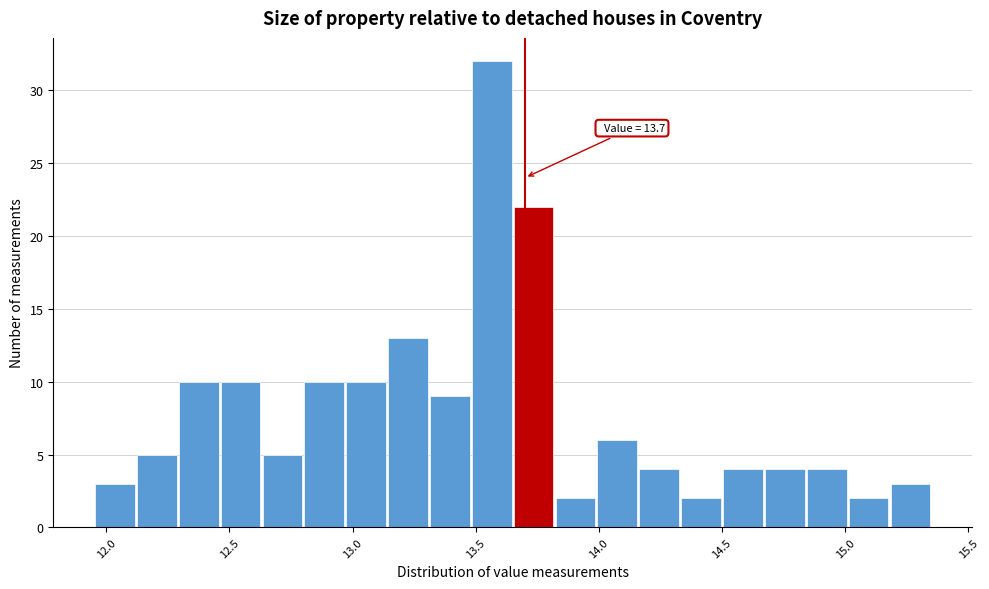

Read against the x-axis, roughly where is the centre of the tallest bar?

13.55